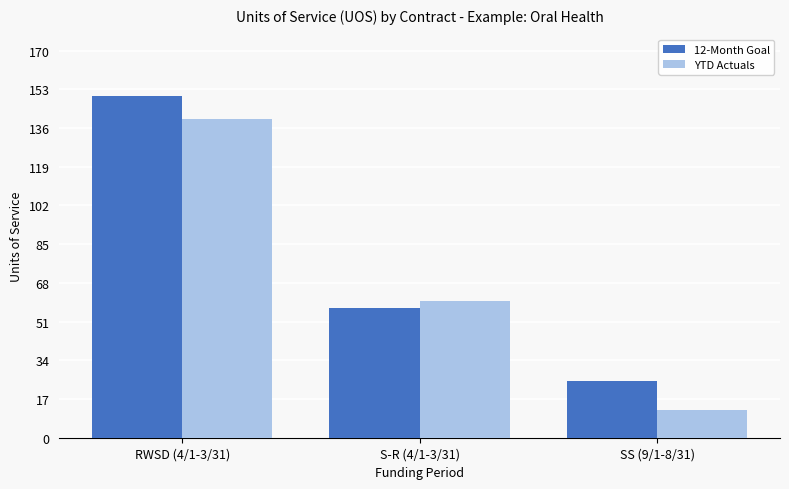

What is the average value of the 12-Month Goal series?

77